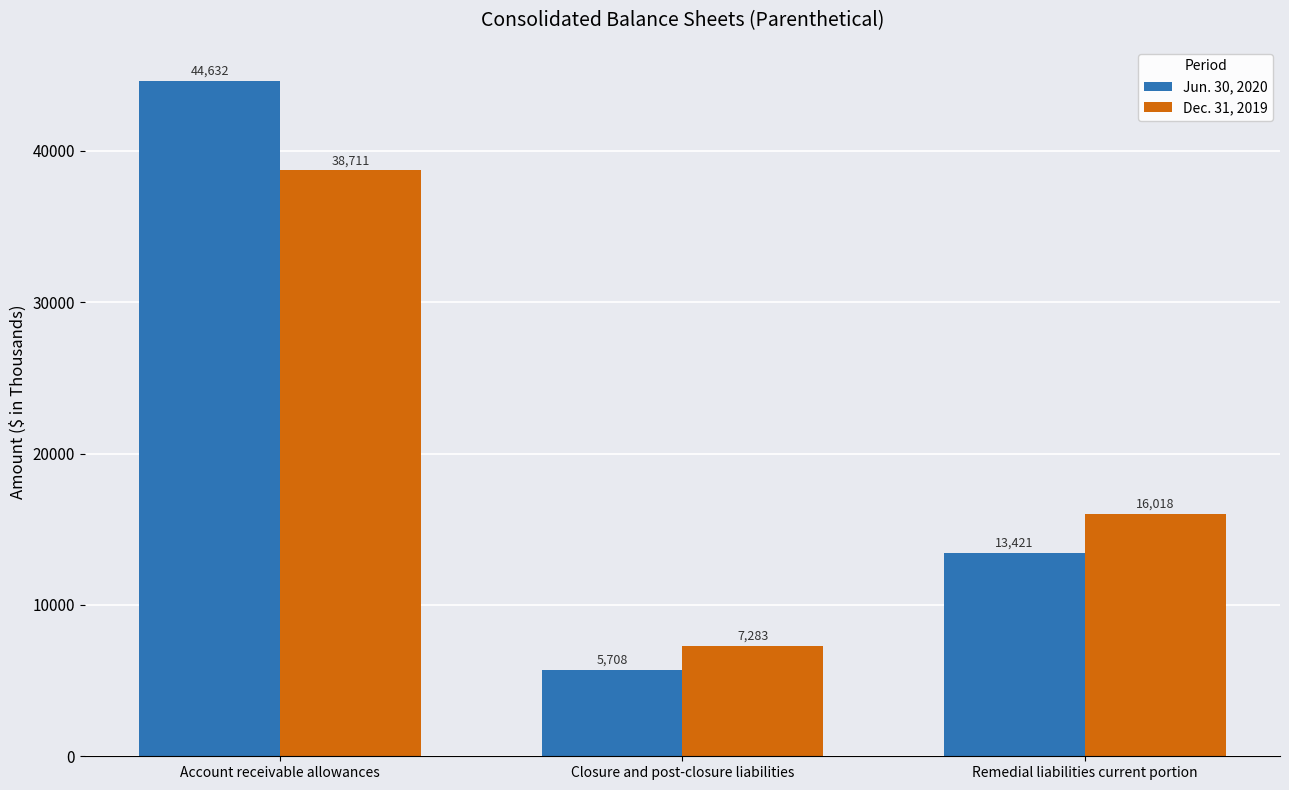

What is the spread (max minus min) of values at Remedial liabilities current portion?

2597